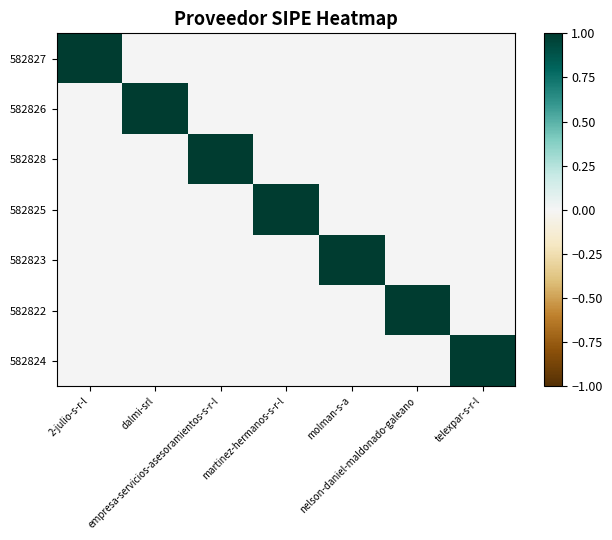

List the series in order of their peak value, highest first.

582827, 582826, 582828, 582825, 582823, 582822, 582824